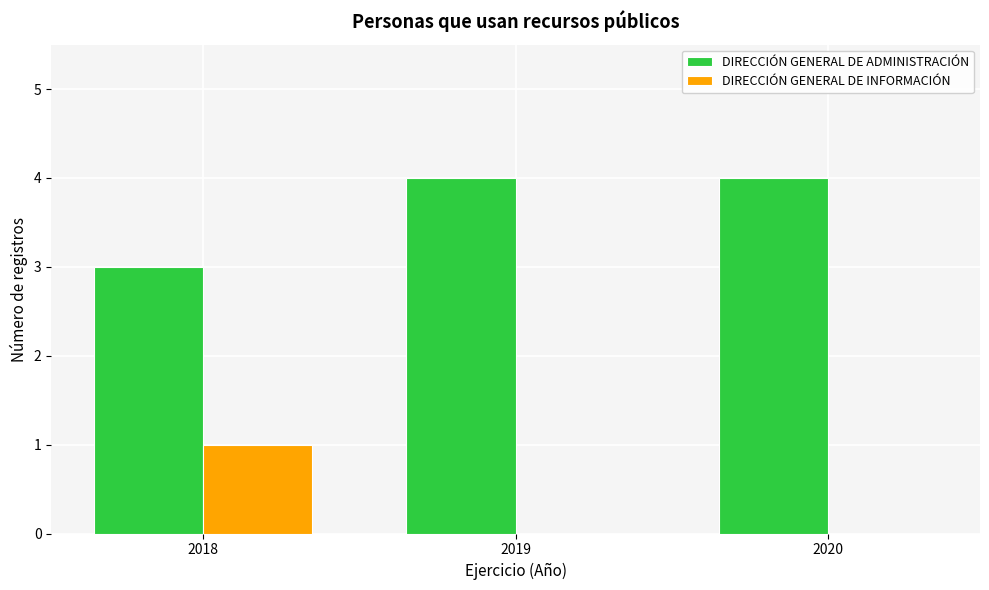

What is the maximum value shown in the chart?

4